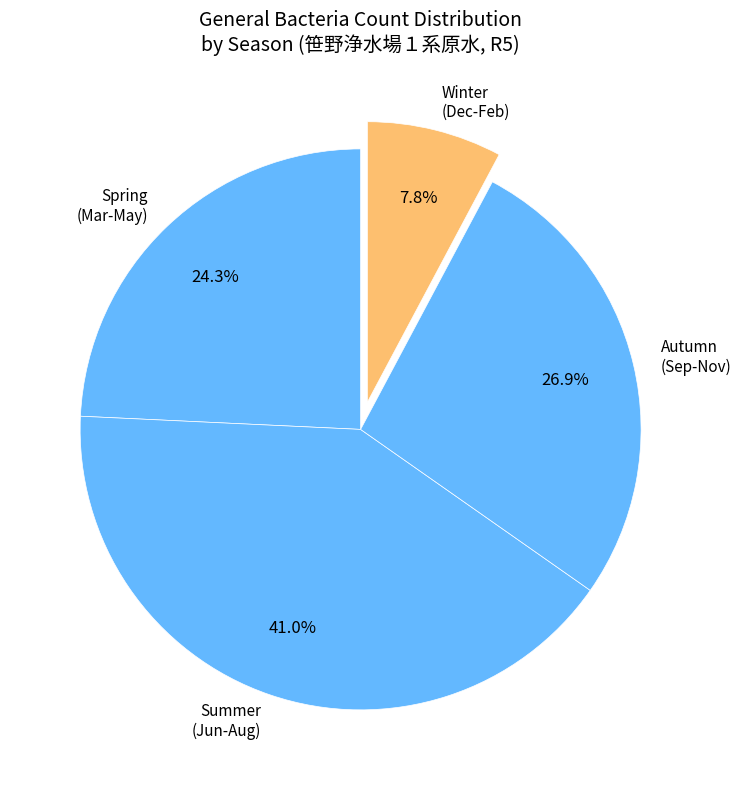

Between Spring (Mar-May) and Summer (Jun-Aug), which is larger?

Summer (Jun-Aug)